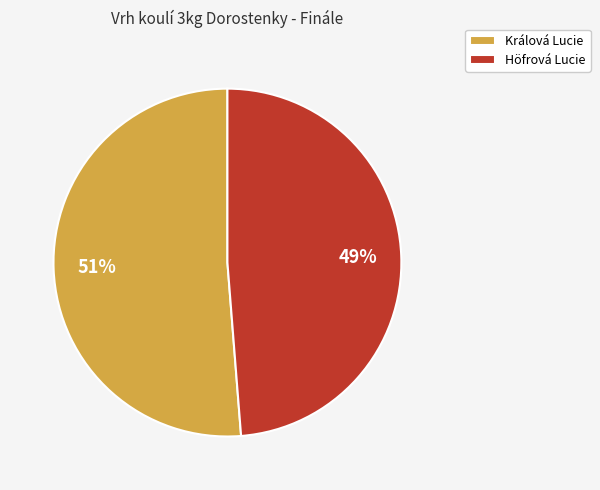

Does Höfrová Lucie account for over 50% of the chart?

No